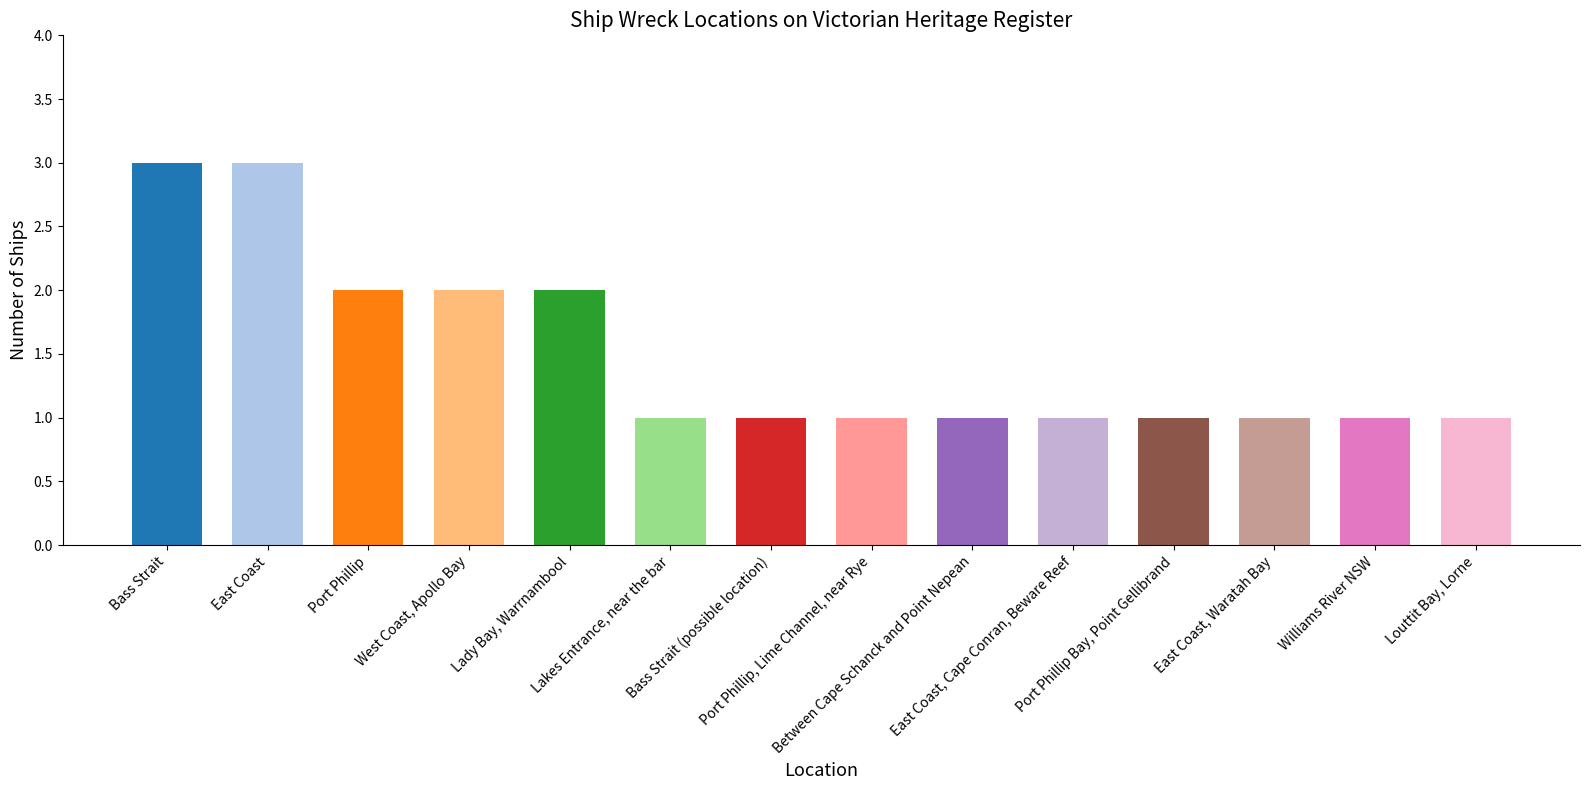

Does the chart contain stacked bars?

No